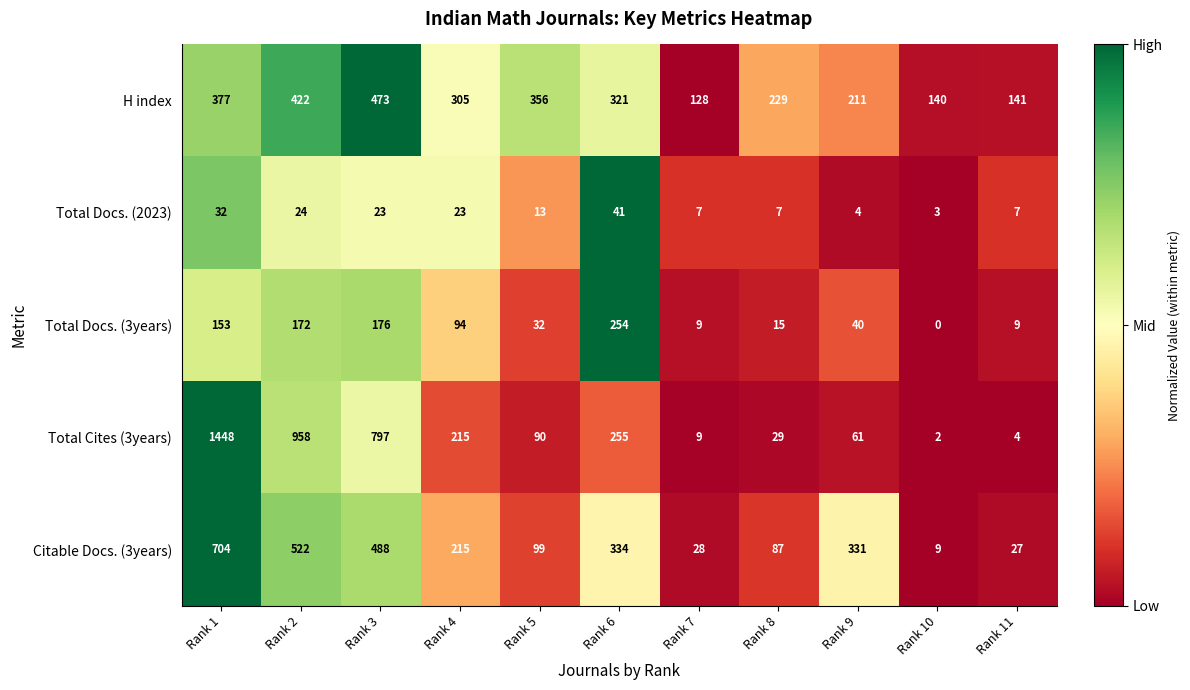

What is the difference between the highest and lowest values at Rank 8?

222